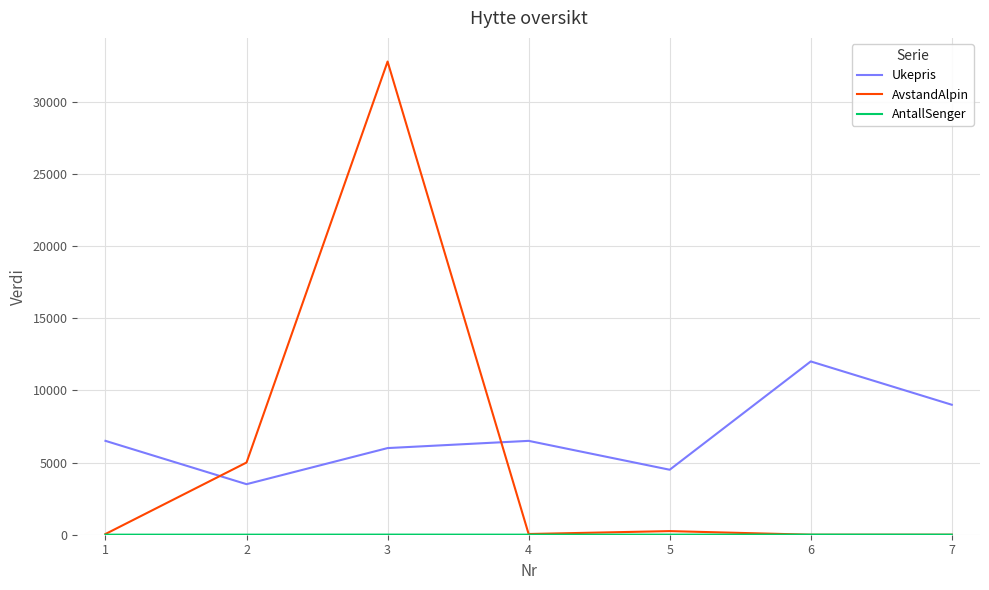

Between which two adjacent categories do Ukepris and AvstandAlpin first intersect?

1 and 2